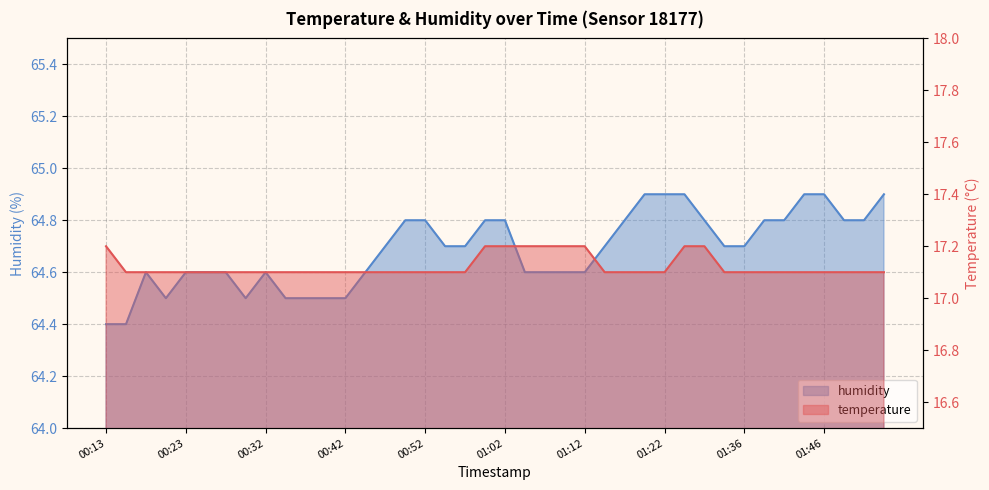

What is the value of the humidity point at the 22nd from the left?

64.6